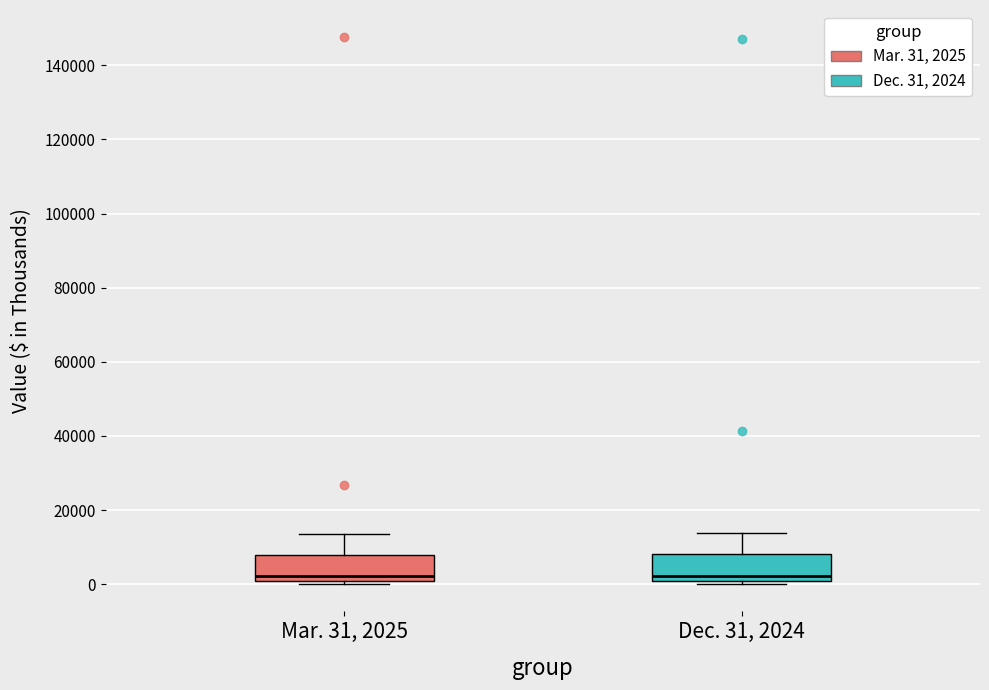

Reading left to right, transcribe this box plot: for each box, give where its median line is, the range the box spans, and where its two whiskers end, as read against the y-axis. The values are not printed on the chart, so give them approximately, as read against the axis.

Mar. 31, 2025: median 2000, box 0 to 8000, whiskers 0 (just below the box's lower edge) to 14000
Dec. 31, 2024: median 2000, box 0 to 8000, whiskers 0 (just below the box's lower edge) to 14000